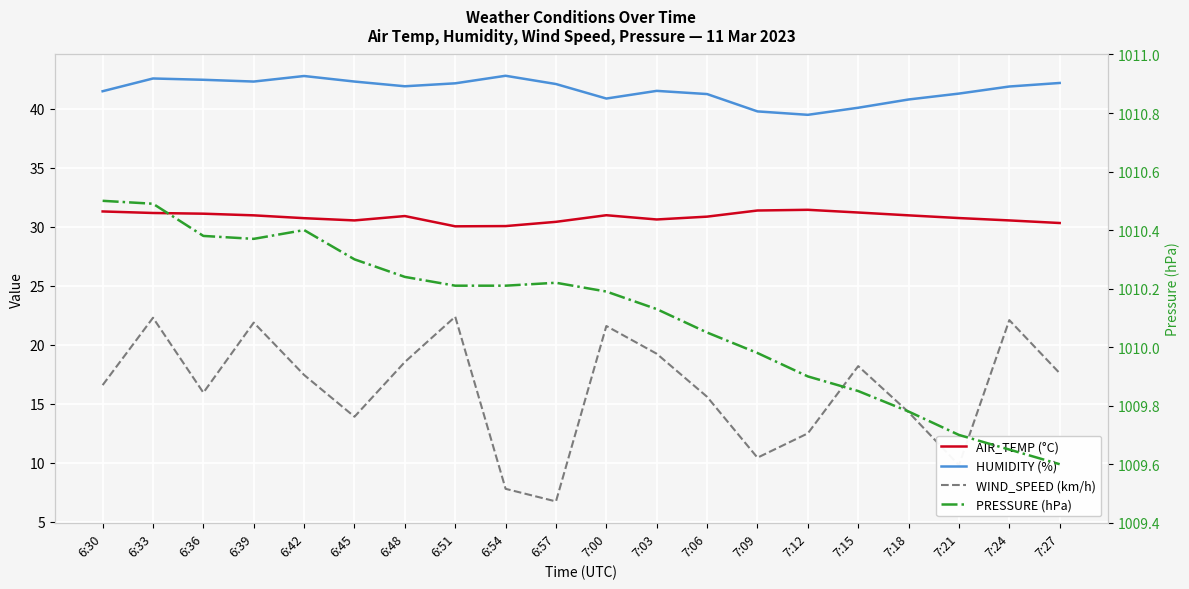

Between 7:09 and 7:15, which series saw the biggest shift?

WIND_SPEED (km/h)